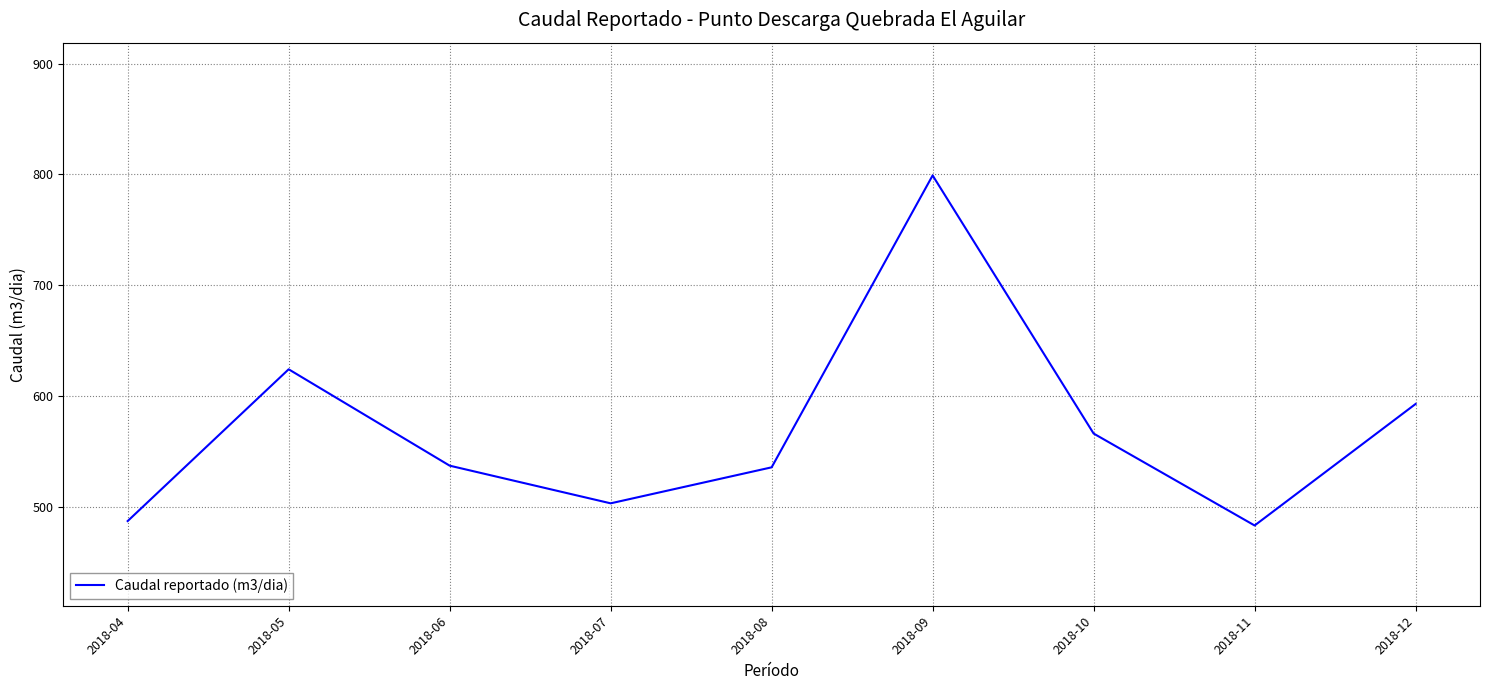

Where is the first local minimum?

2018-07